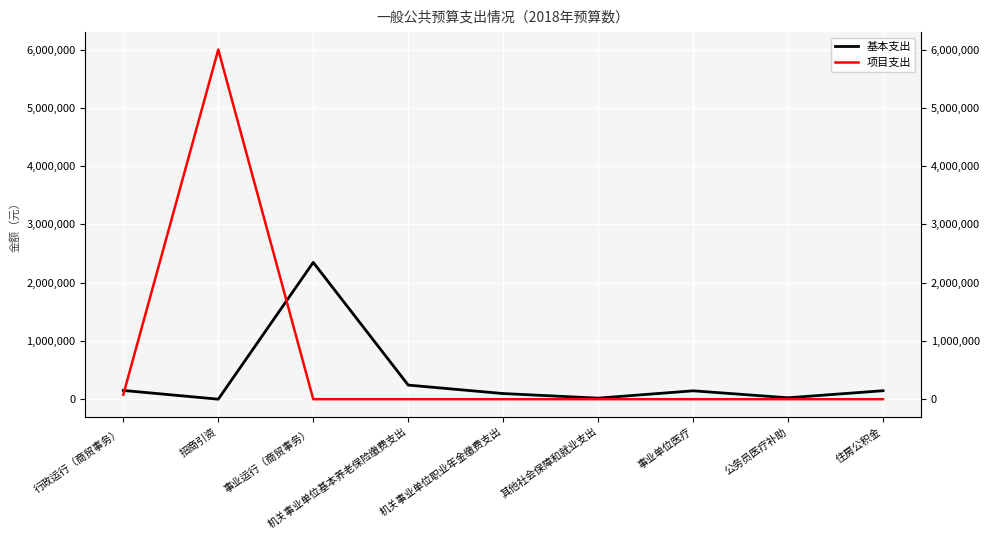

List the series in order of their overall mean, lowest first.

基本支出, 项目支出